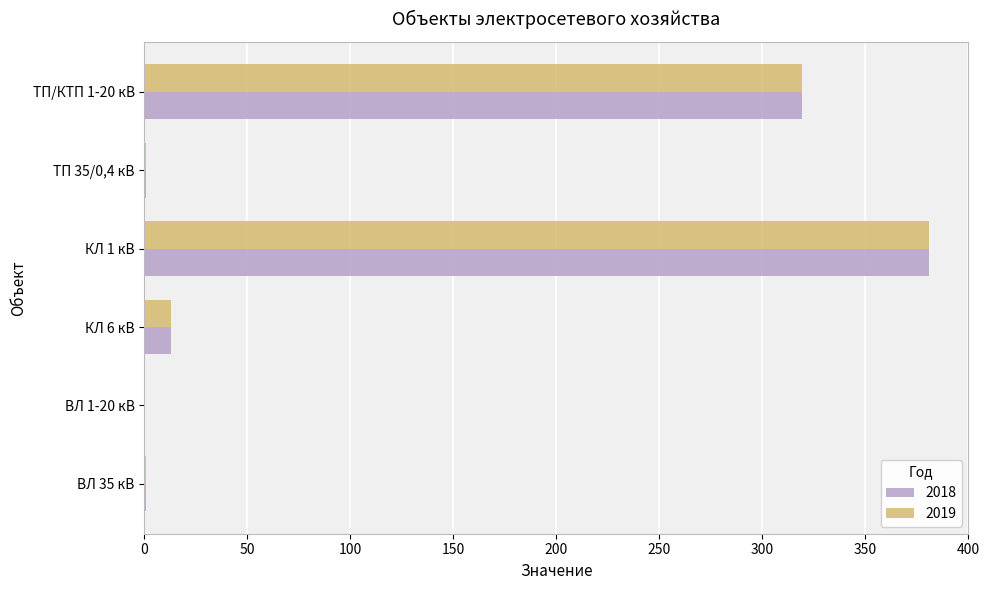

What is the maximum value shown in the chart?

381.0